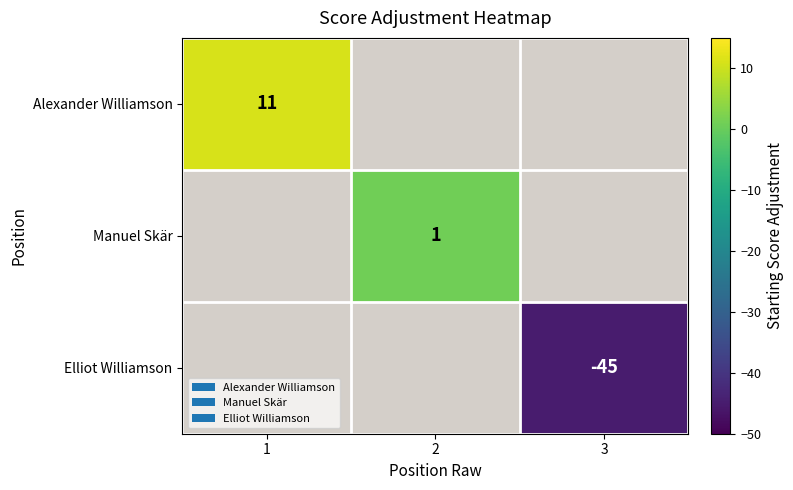

The Alexander Williamson series shows 16 at 1. True or false?

False